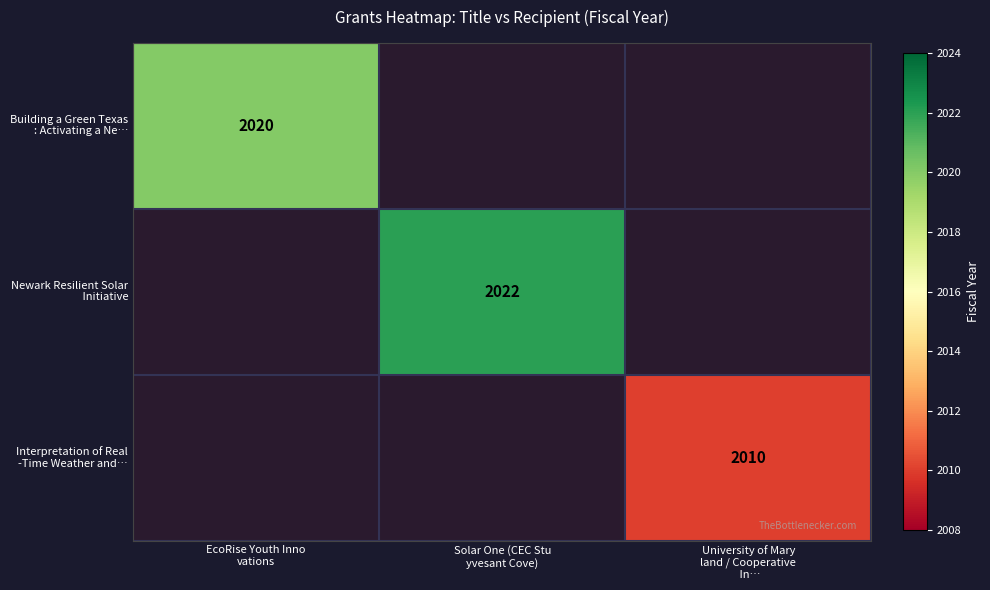

True or false: Interpretation of Real -Time Weather and… has a value of 2010.0 at University of Mary land / Cooperative In….

True